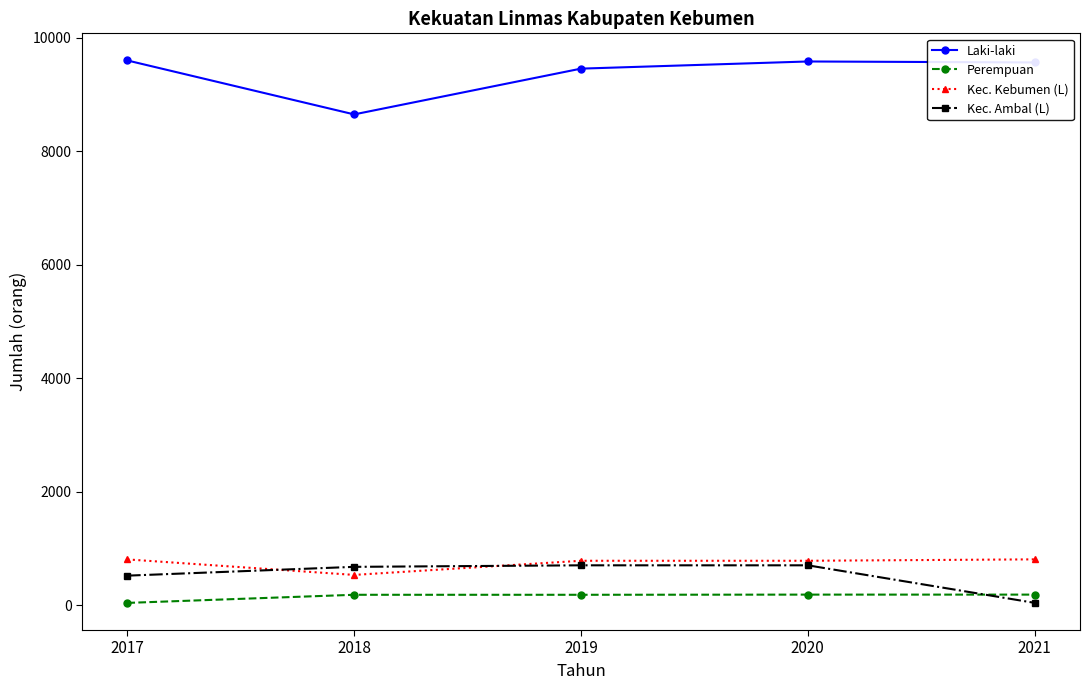

Where is Kec. Ambal (L) nearest to the value 374?

2017